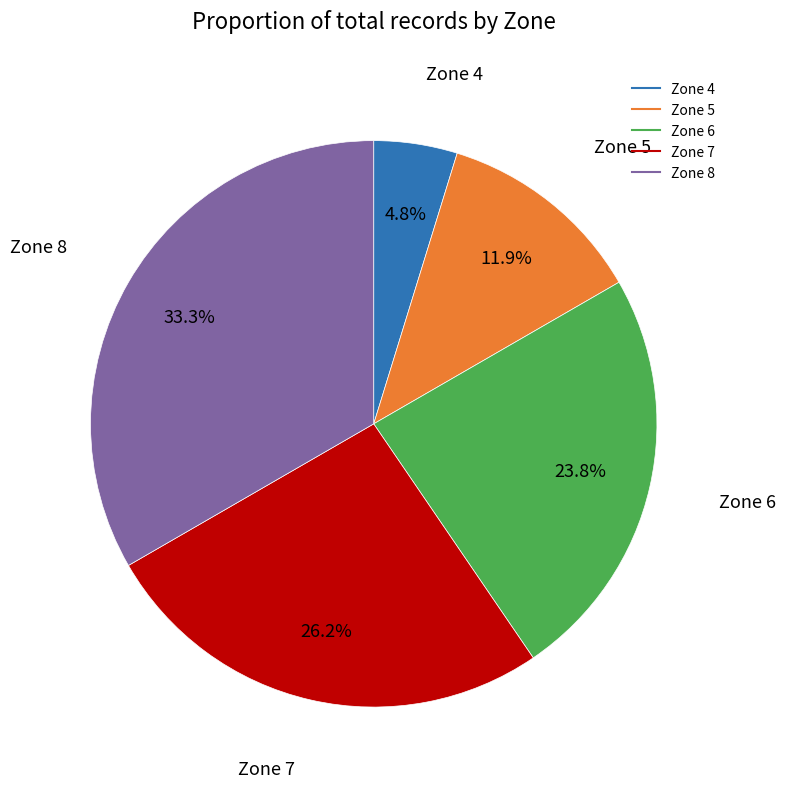

Rank the categories by value from highest to lowest.

Zone 8, Zone 7, Zone 6, Zone 5, Zone 4